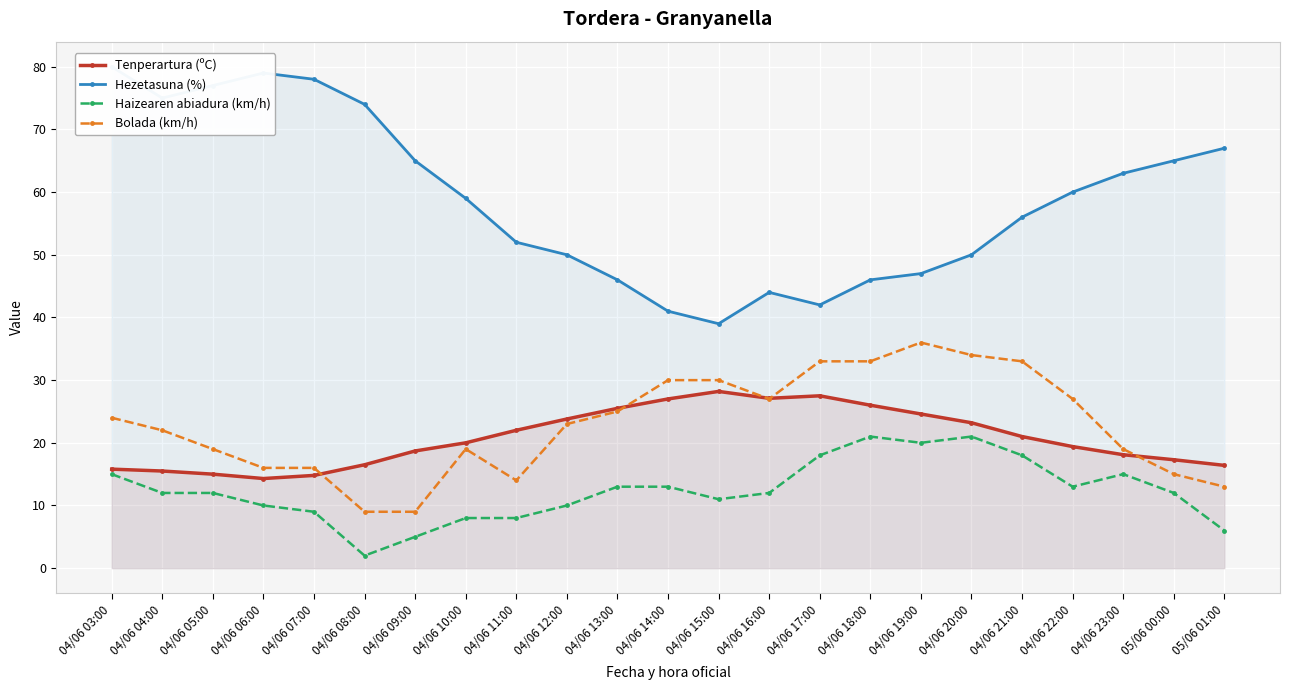

True or false: Bolada (km/h) and Haizearen abiadura (km/h) intersect in this chart.

False